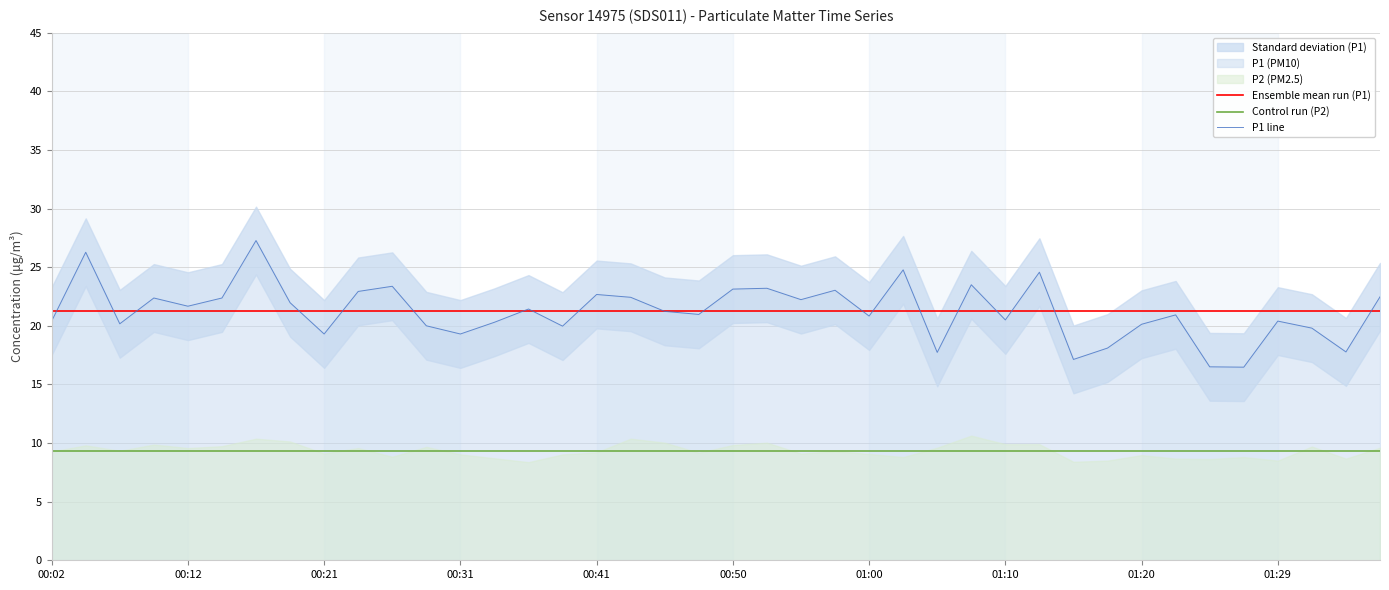

Read the Ensemble mean run (P1) value at 19.

21.2